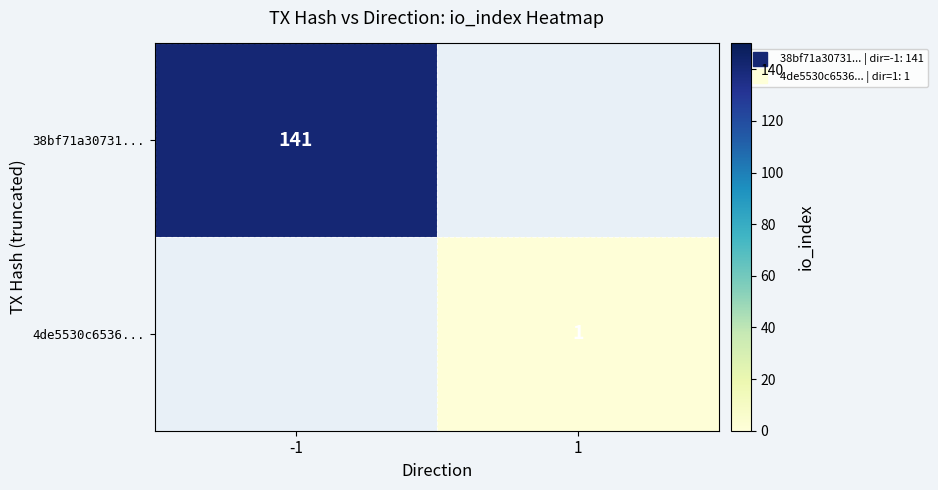

How many series are shown in this chart?

2